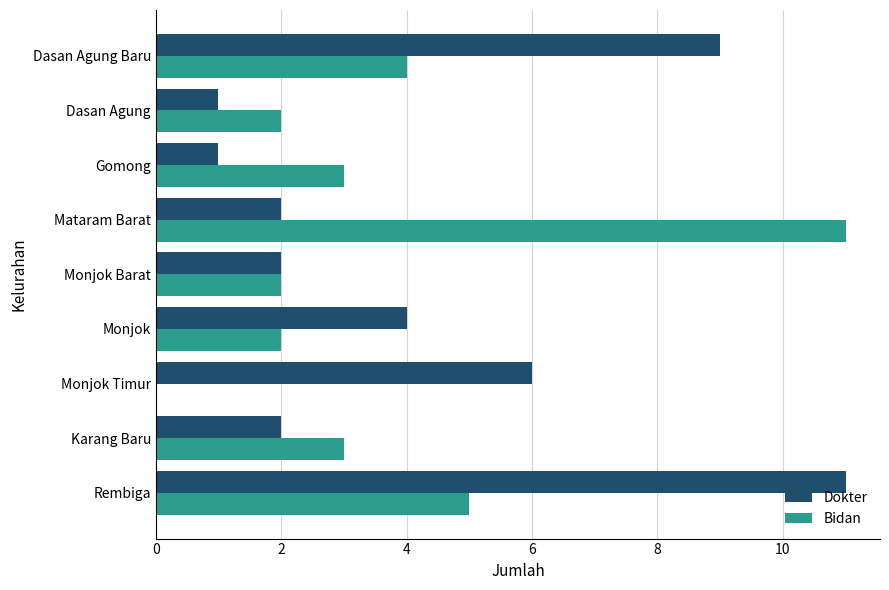

At which category is the sum across all series the highest?

Rembiga